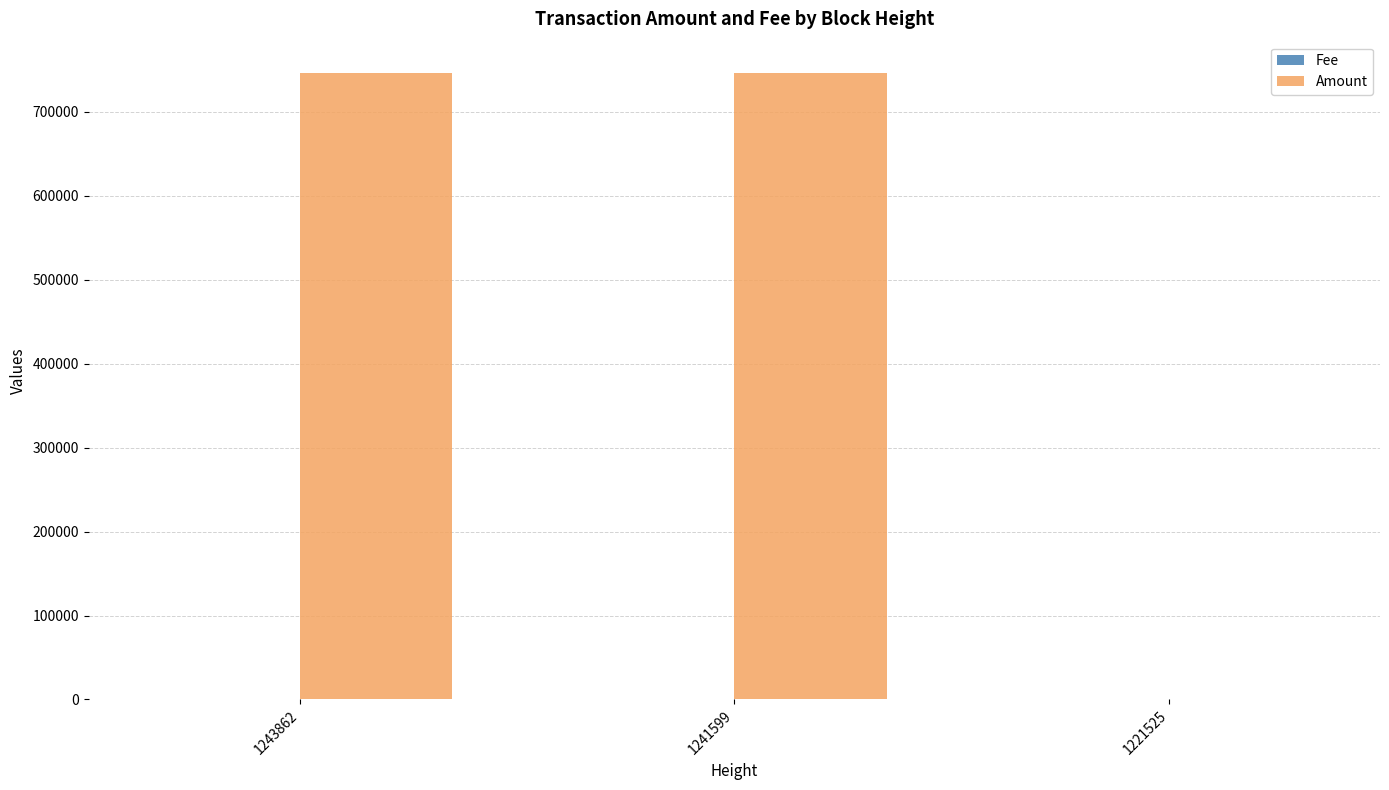

What is the sum of all Amount values?

1492437.4